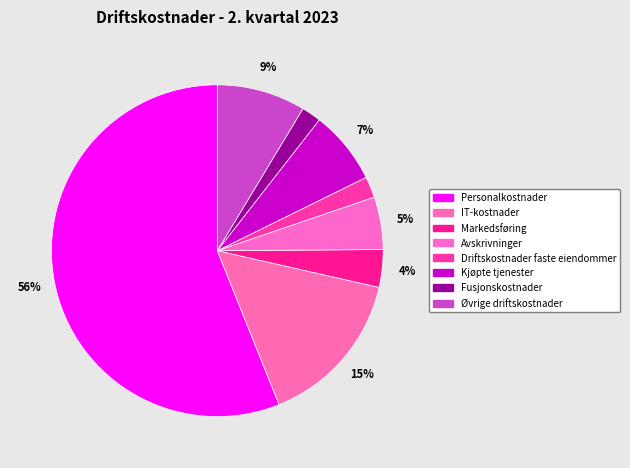

Does Personalkostnader account for over 50% of the chart?

Yes